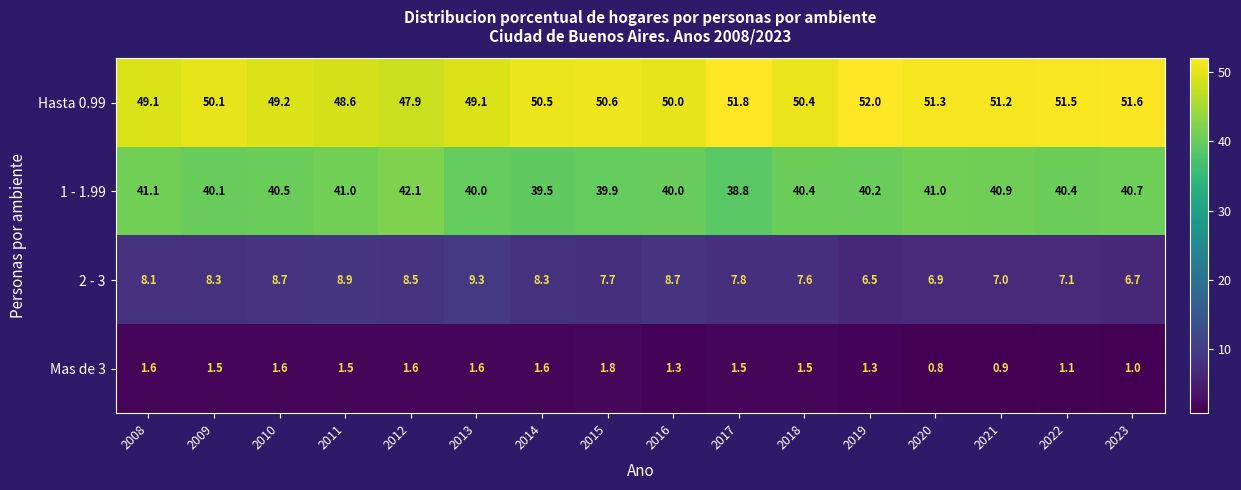

At 2014, list the series in order from smallest to largest.

Mas de 3, 2 - 3, 1 - 1.99, Hasta 0.99